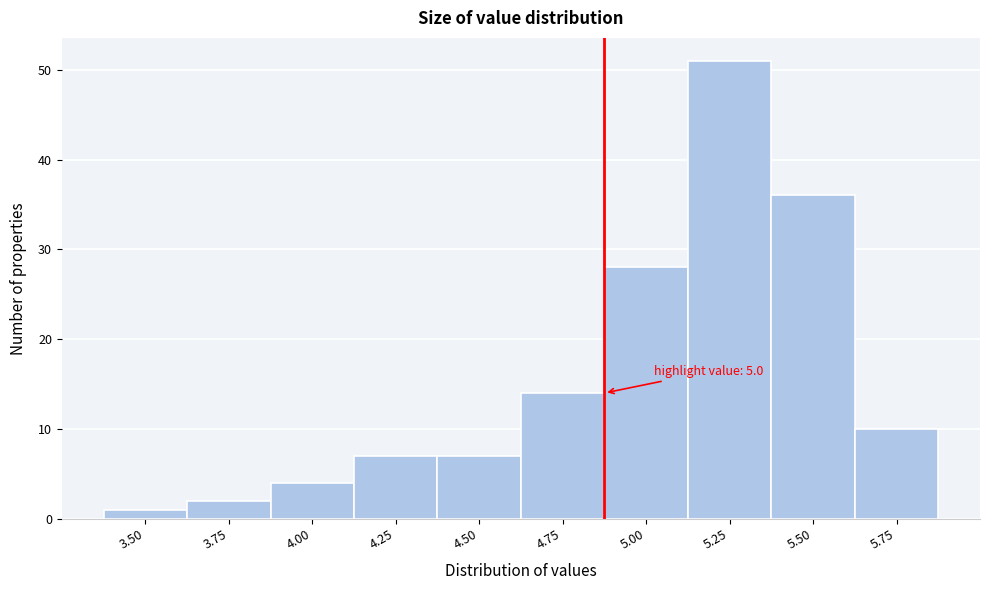

Reading left to right, what are all the values shown in this chart?

1	2	4	7	7	14	28	51	36	10